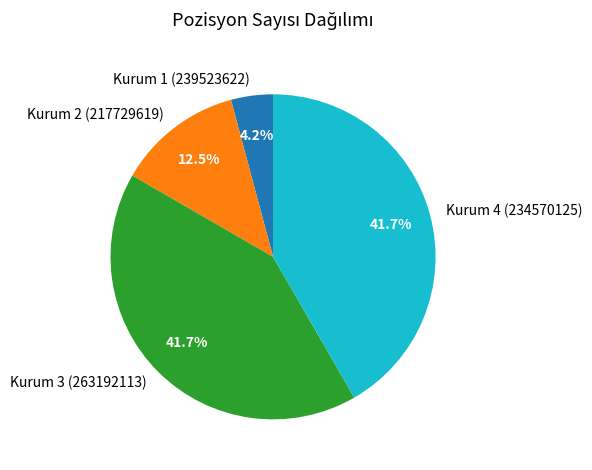

To the nearest percent, what portion does Kurum 3 (263192113) represent?

42%